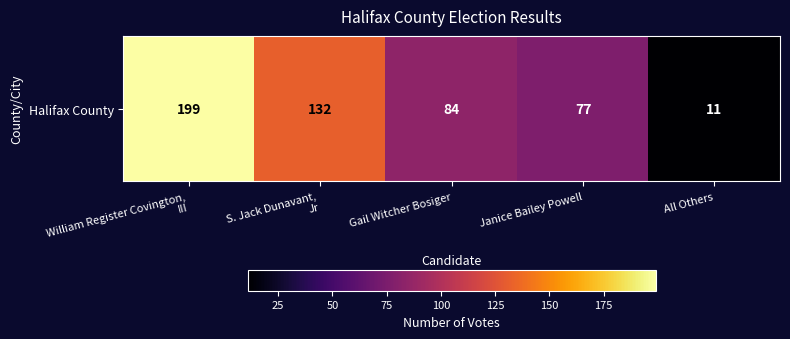

Count the number of categories in the chart.

5